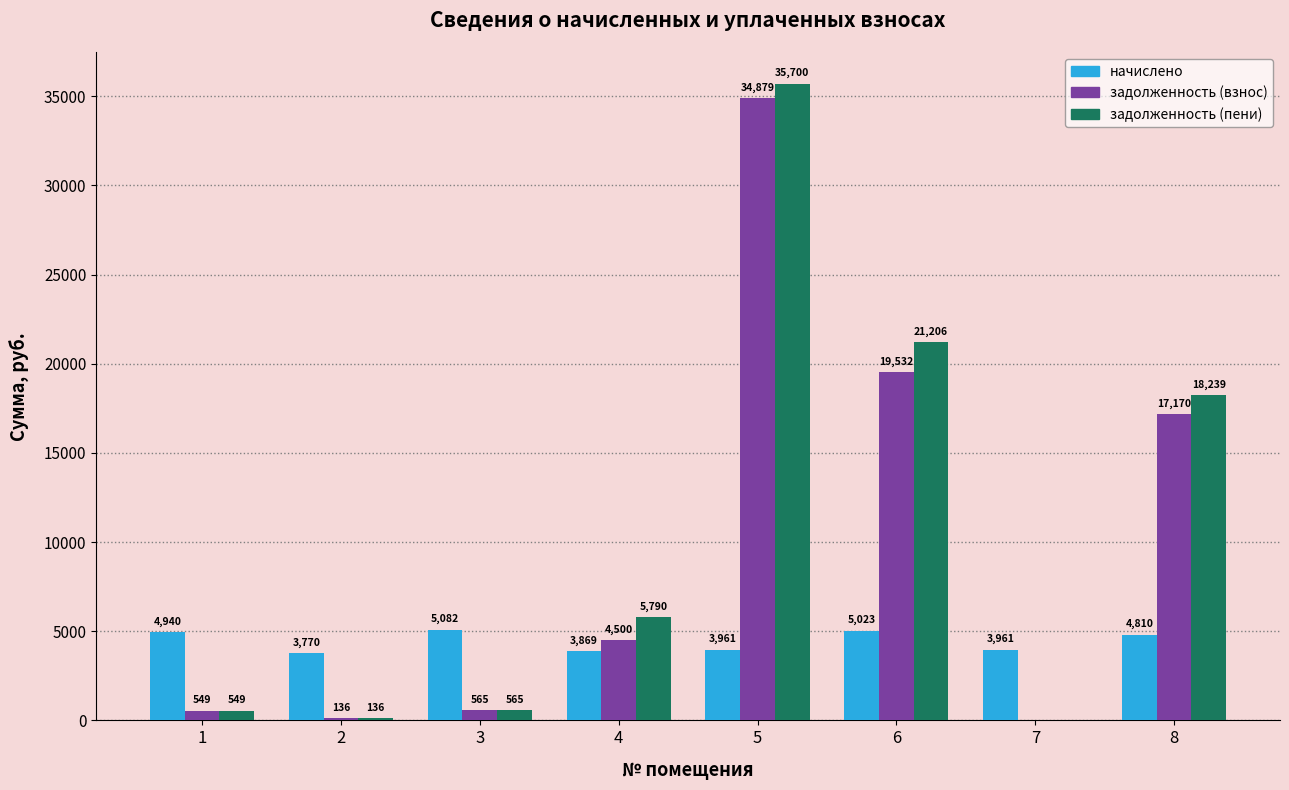

Which series changed the most between 1 and 6?

задолженность (пени)